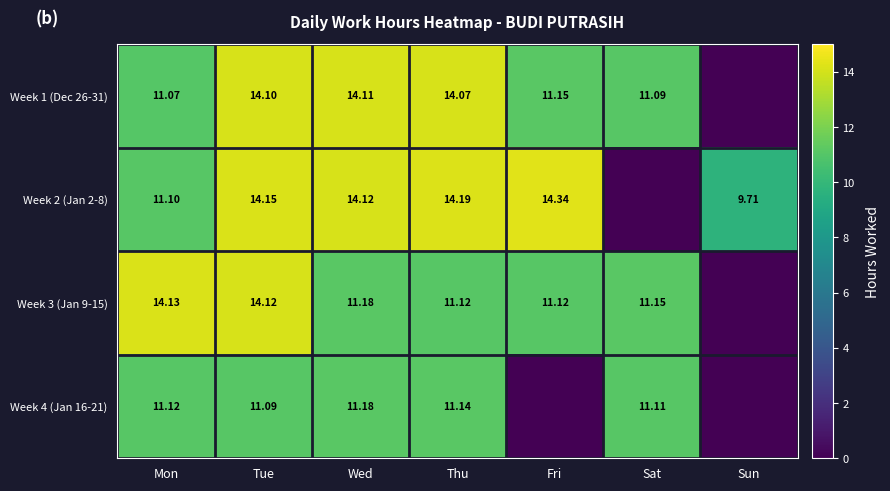

Is the value of Week 4 (Jan 16-21) at Mon greater than the value of Week 1 (Dec 26-31) at Sat?

Yes